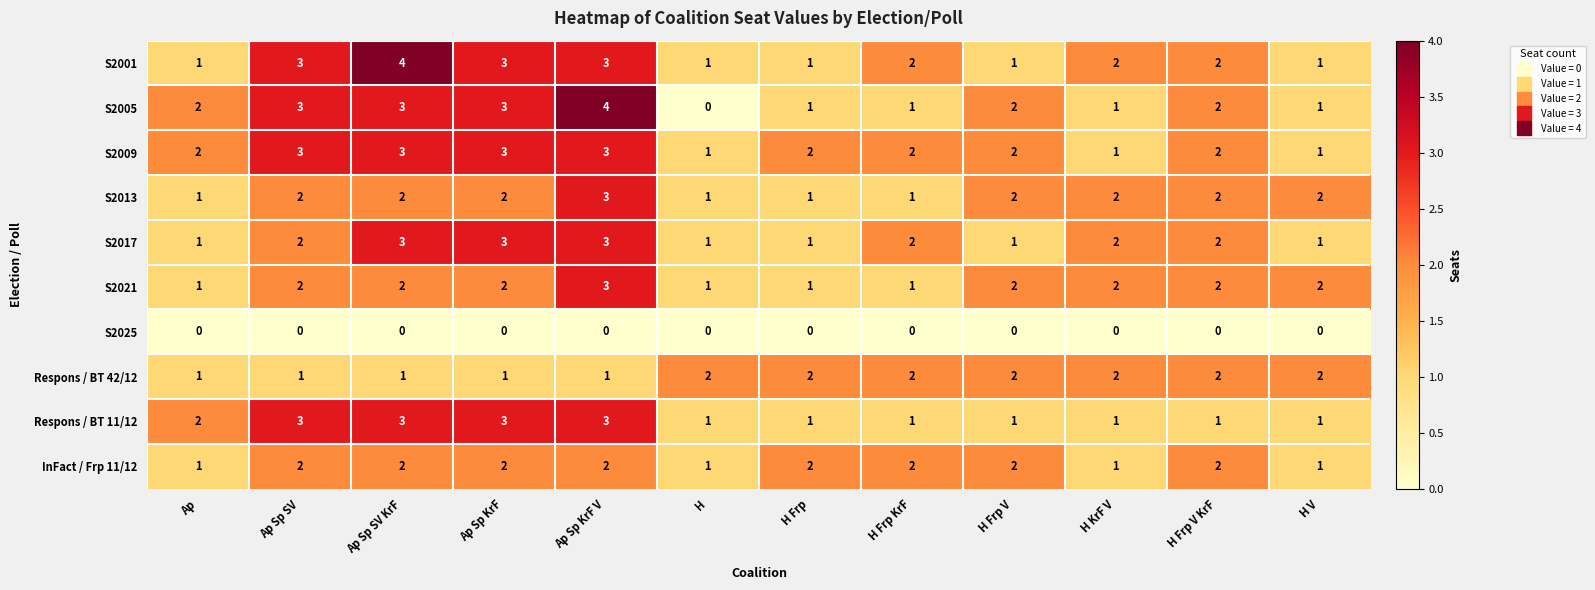

True or false: S2009 has a value of 4 at Ap Sp KrF.

False